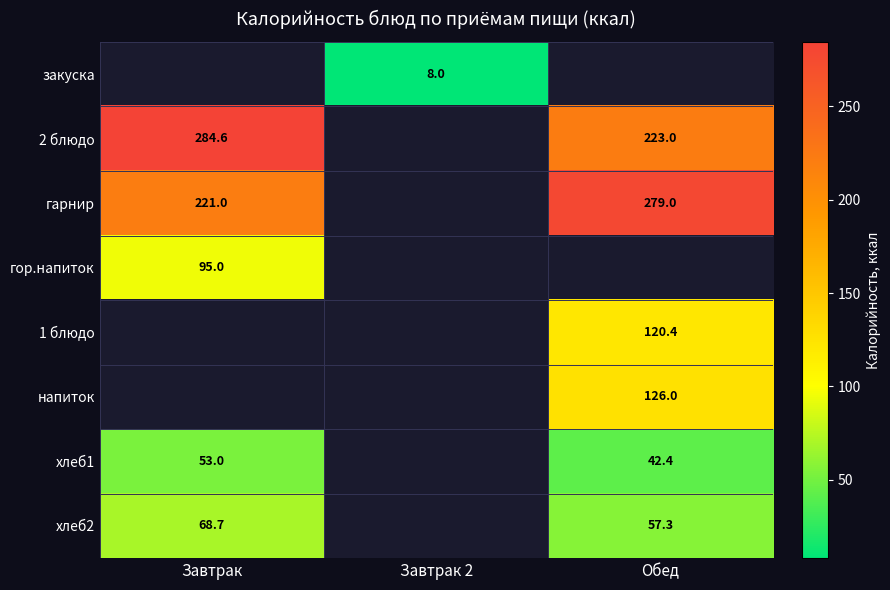

The 2 блюдо series shows 223.0 at Обед. True or false?

True